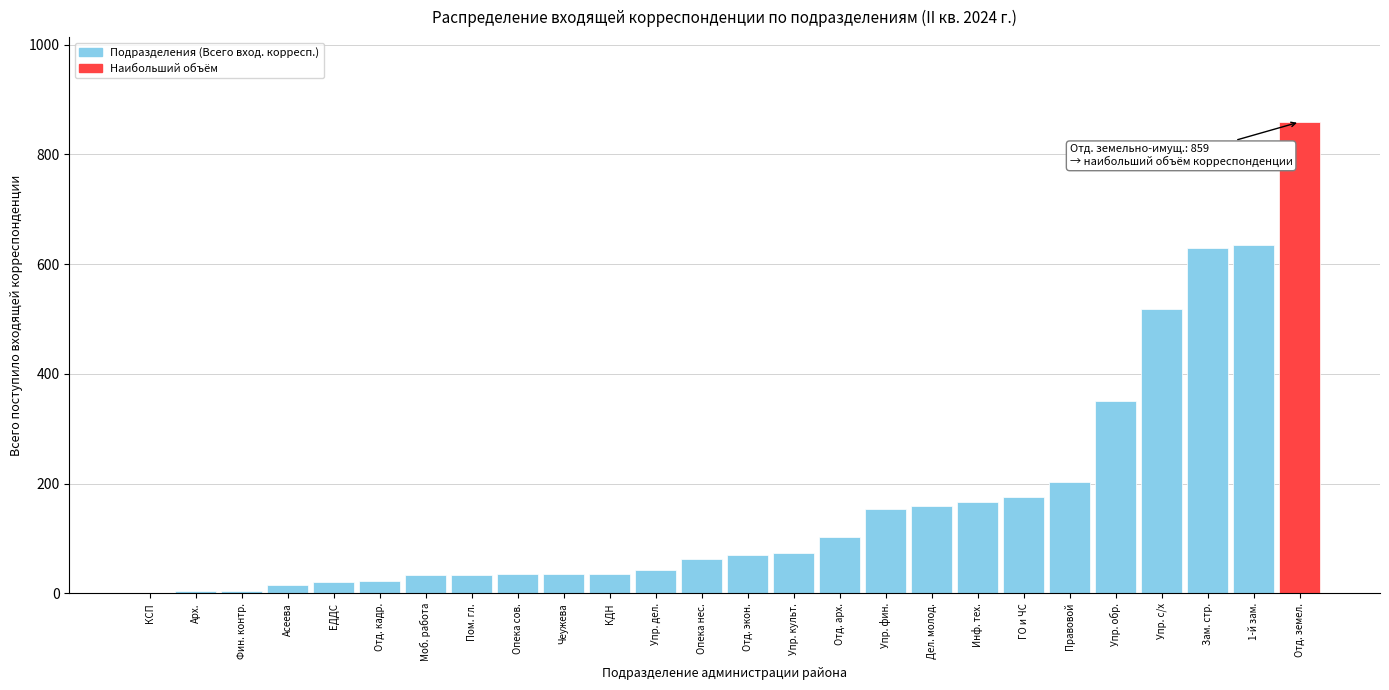

Which has a higher value, Правовой or Упр. культ.?

Правовой